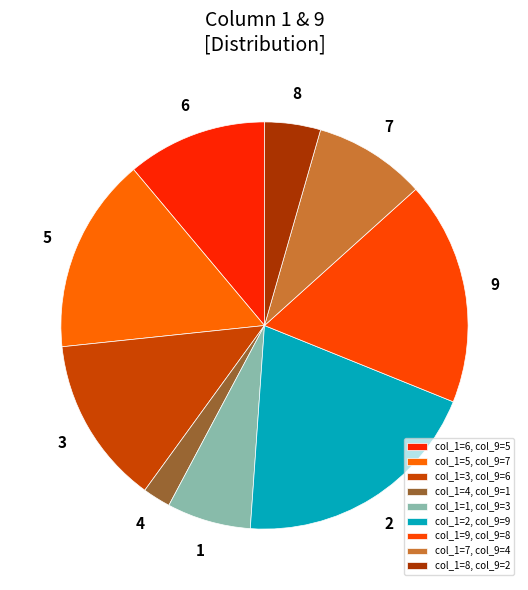

Is 9 the majority of the pie?

No